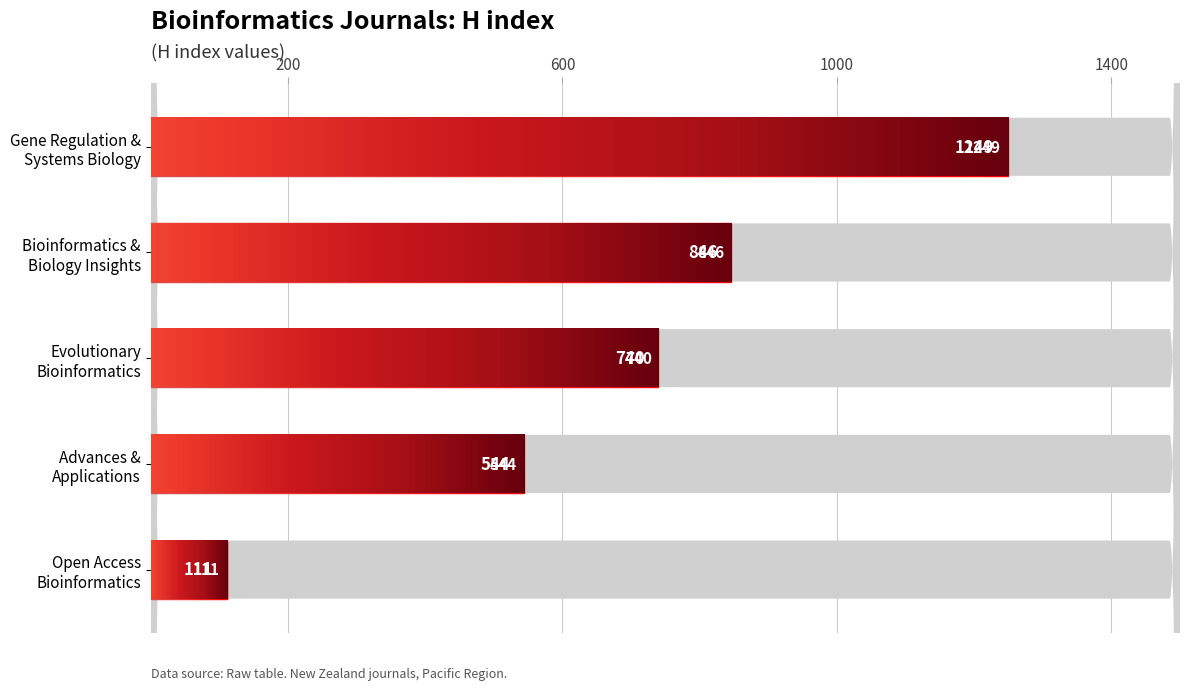

What is the label of the 2nd bar from the right?

Bioinformatics & Biology Insights